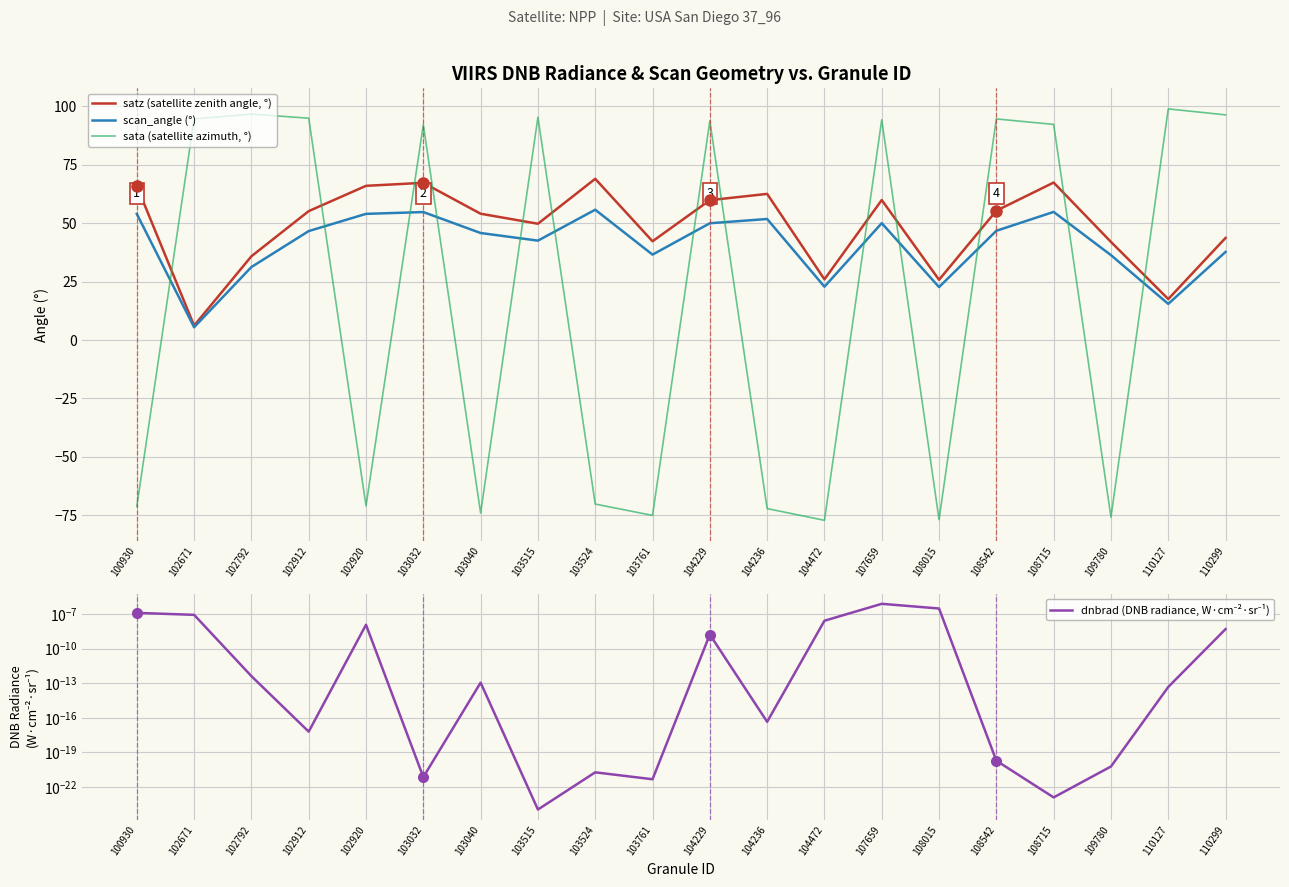

Reading left to right, list all the values displayed in this chart.

satz (satellite zenith angle, °): 100930=66.0	102671=6.2	102792=35.9	102912=55.2	102920=66.0	103032=67.3	103040=54.1	103515=49.8	103524=69.0	103761=42.3	104229=59.9	104236=62.6	104472=26.0	107659=59.9	108015=25.8	108542=55.4	108715=67.4	109780=42.0	110127=17.5	110299=43.7
scan_angle (°): 100930=54.0	102671=5.5	102792=31.2	102912=46.6	102920=54.0	103032=54.8	103040=45.8	103515=42.5	103524=55.8	103761=36.6	104229=50.0	104236=51.8	104472=22.8	107659=50.0	108015=22.7	108542=46.8	108715=54.8	109780=36.3	110127=15.5	110299=37.7
sata (satellite azimuth, °): 100930=-71.2	102671=94.6	102792=96.7	102912=95.0	102920=-71.0	103032=92.1	103040=-74.0	103515=95.4	103524=-70.2	103761=-75.1	104229=93.8	104236=-72.1	104472=-77.2	107659=94.3	108015=-76.9	108542=94.6	108715=92.3	109780=-75.8	110127=98.9	110299=96.4
dnbrad (DNB radiance, W·cm⁻²·sr⁻¹): 100930=0.0	102671=0.0	102792=0.0	102912=0.0	102920=0.0	103032=0.0	103040=0.0	103515=0.0	103524=0.0	103761=0.0	104229=0.0	104236=0.0	104472=0.0	107659=0.0	108015=0.0	108542=0.0	108715=0.0	109780=0.0	110127=0.0	110299=0.0